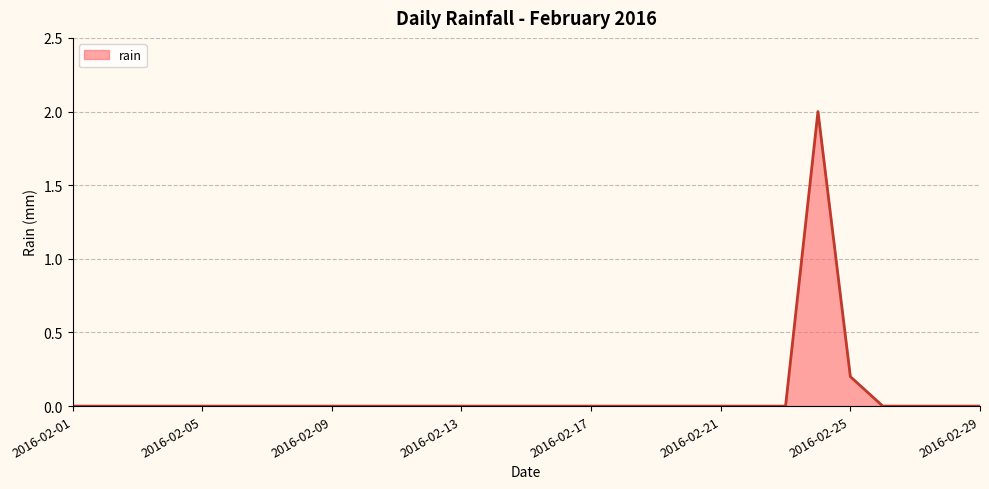

What is the maximum value shown in the chart?

2.0